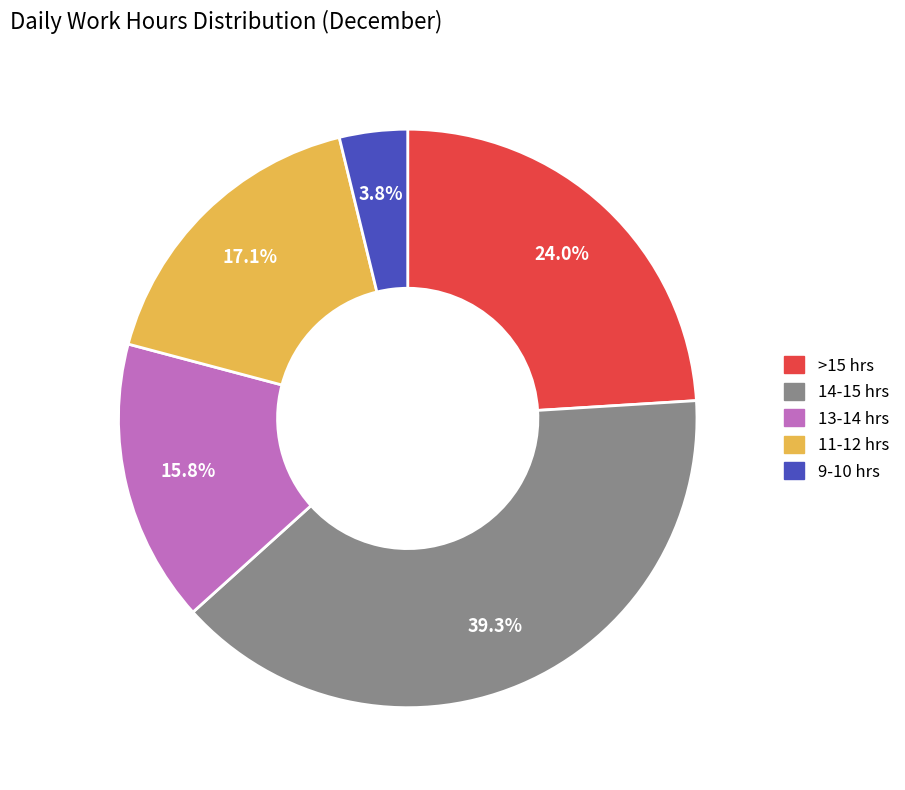

Combined, what portion of the pie is 11-12 hrs and 13-14 hrs?

32.9%